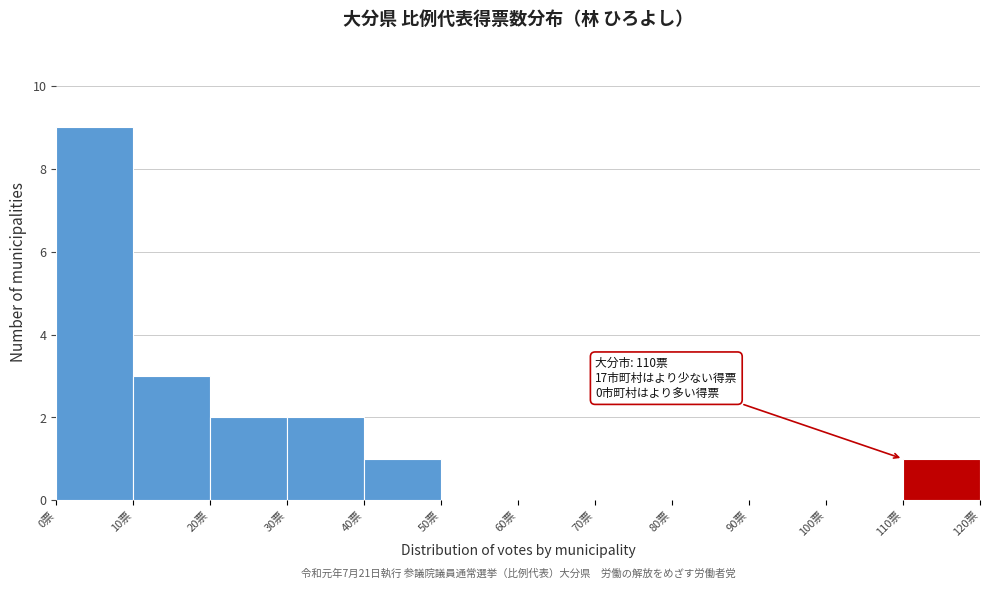

Which range on the x-axis has the tallest bar?

0 to 10